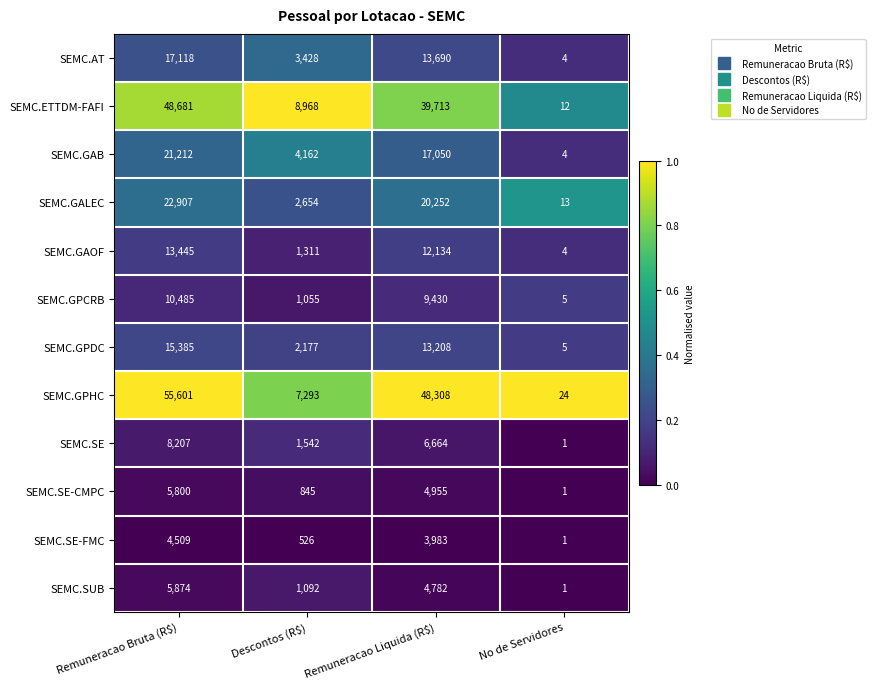

List the series in order of their peak value, highest first.

SEMC.GPHC, SEMC.ETTDM-FAFI, SEMC.GALEC, SEMC.GAB, SEMC.AT, SEMC.GPDC, SEMC.GAOF, SEMC.GPCRB, SEMC.SE, SEMC.SUB, SEMC.SE-CMPC, SEMC.SE-FMC